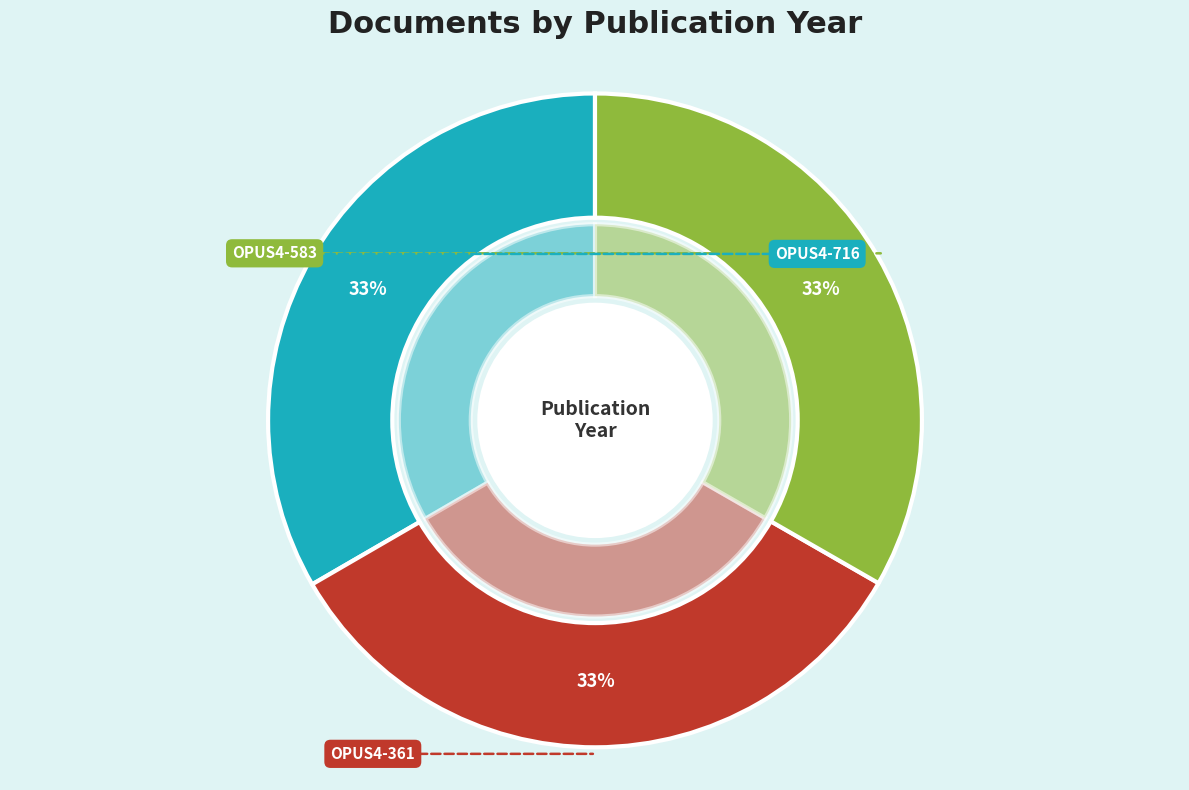

Which category has the smallest portion of the pie?

OPUS4-583